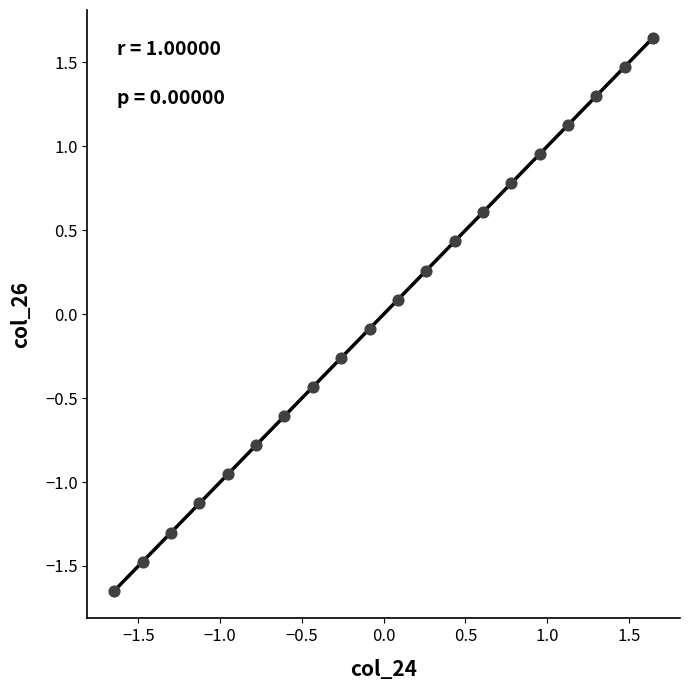

What is the range of X values (max minus min)?

3.3